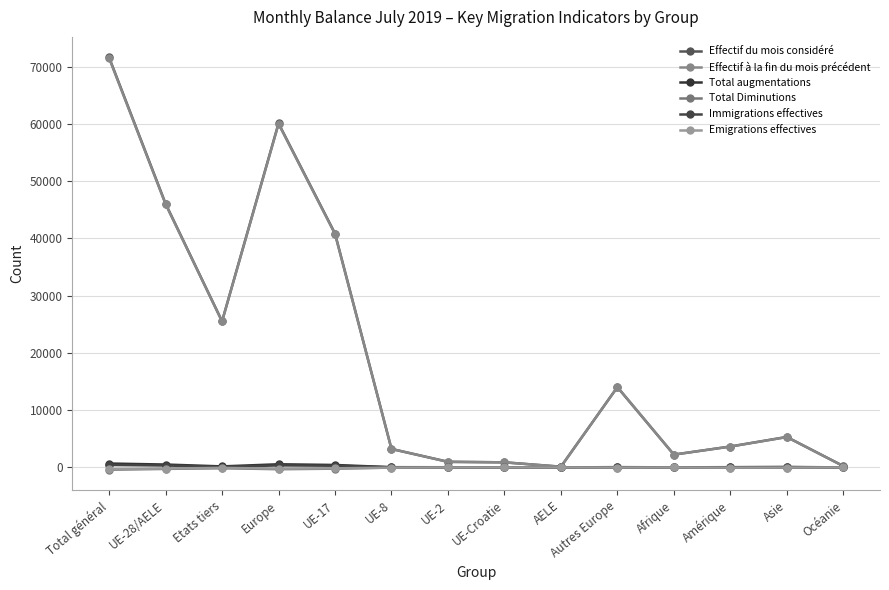

Is this an area chart (filled region under the line)?

No